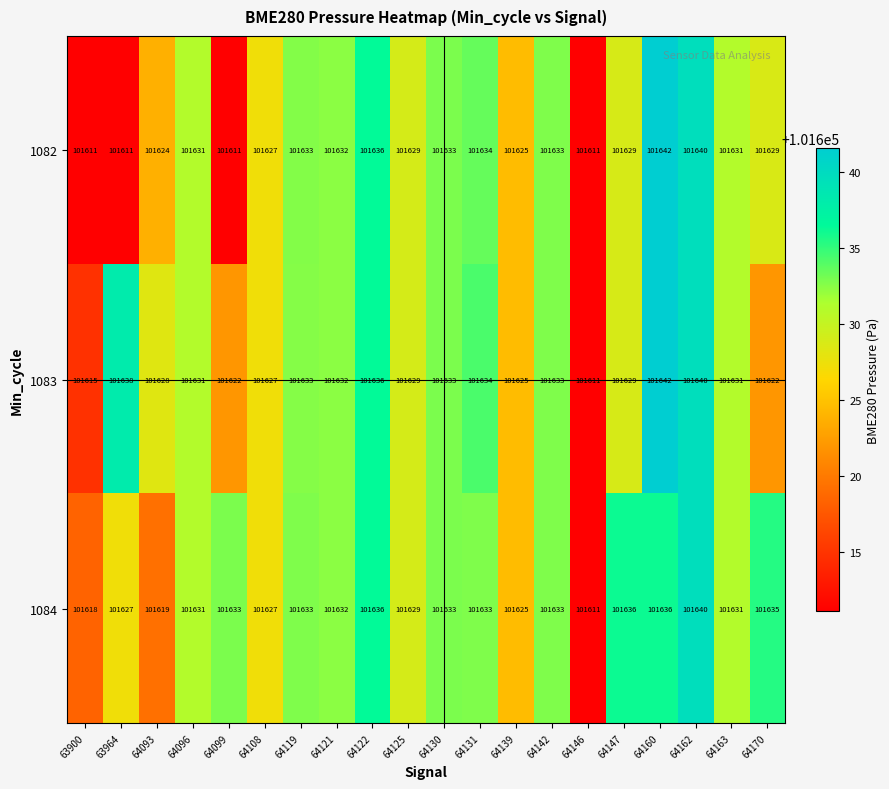

What value does the 1082 series have at 64142, to the nearest 10?

101630